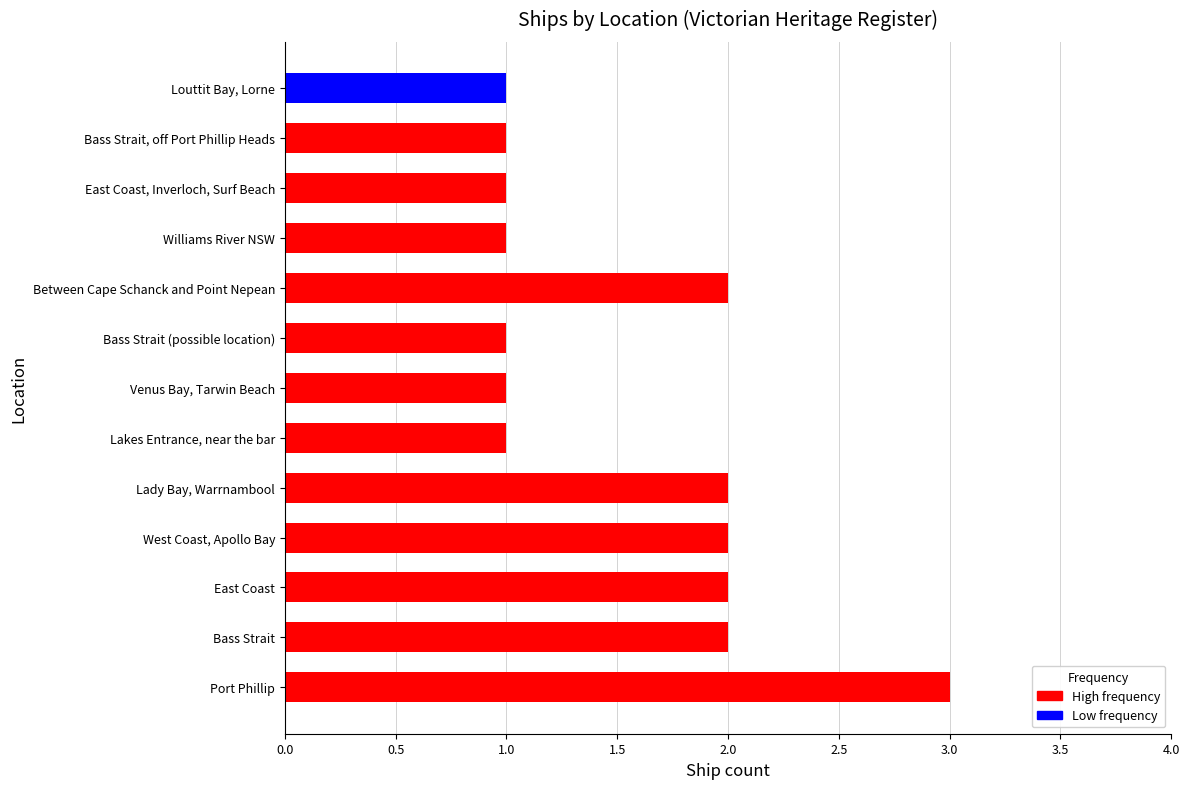

The chart shows a value of 3 at Lady Bay, Warrnambool. True or false?

False